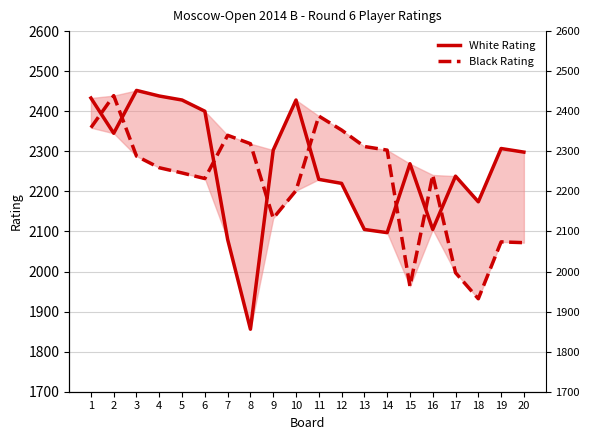

At 13, list the series in order from smallest to largest.

White Rating, Black Rating